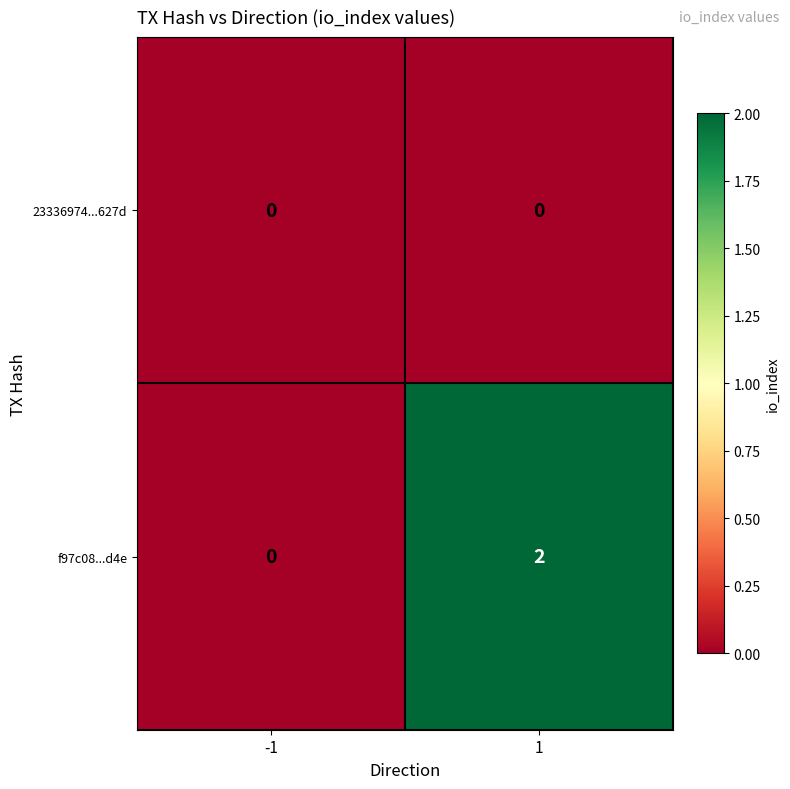

At how many categories does at least one series exceed 1?

1